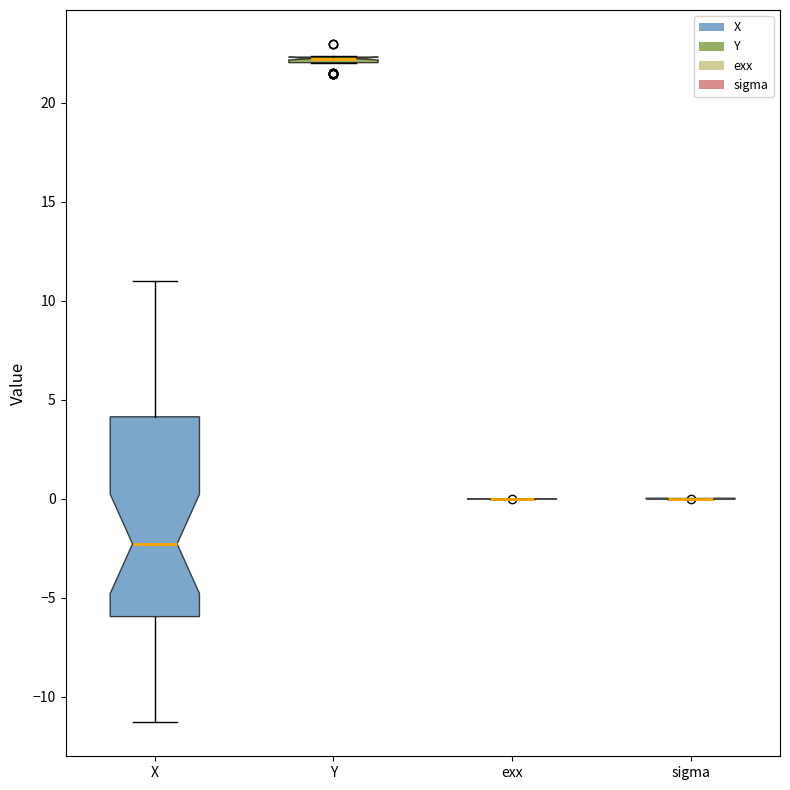

Comparing the boxes themselves (not the whiskers), which one is the tallest?

X